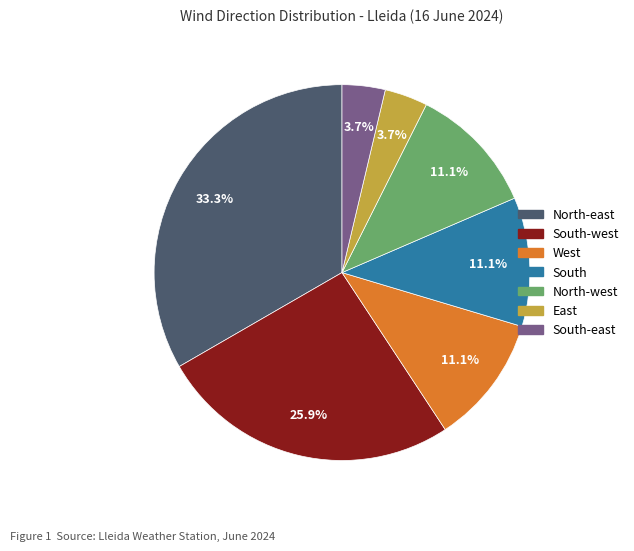

Is there any slice that represents more than half of the pie?

No